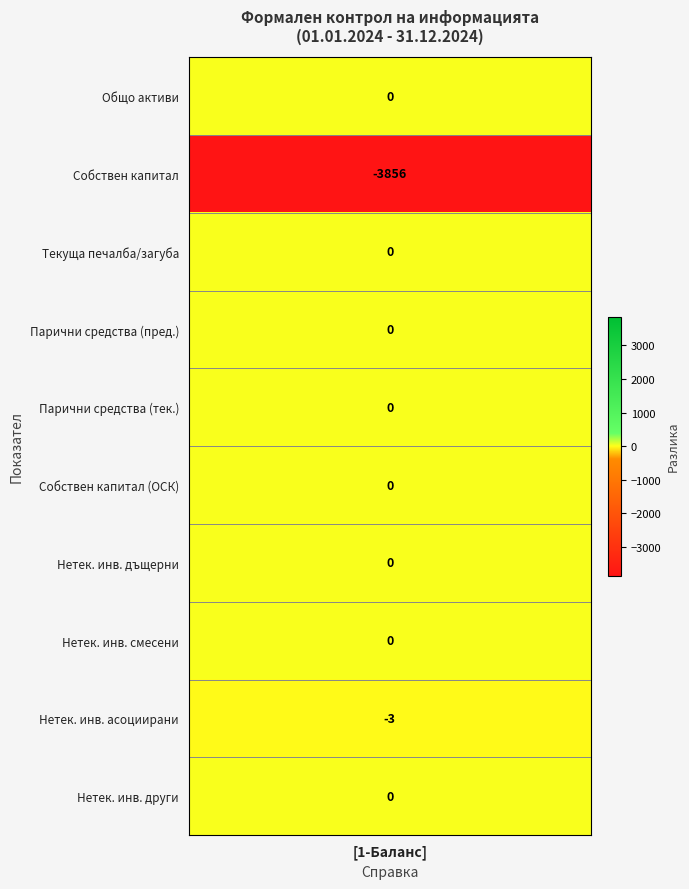

What is the difference between the maximum and second lowest values?

3